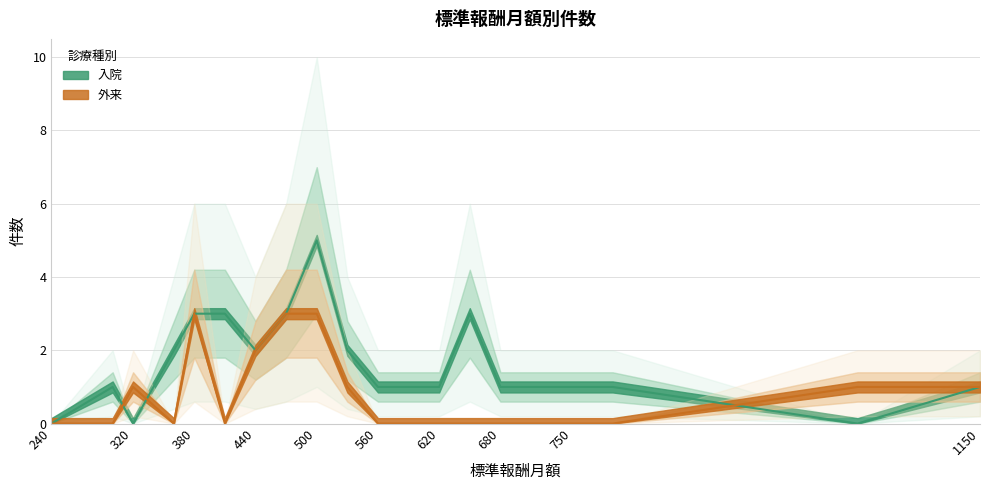

Is it true that 外来 equals -1 at 360?

False